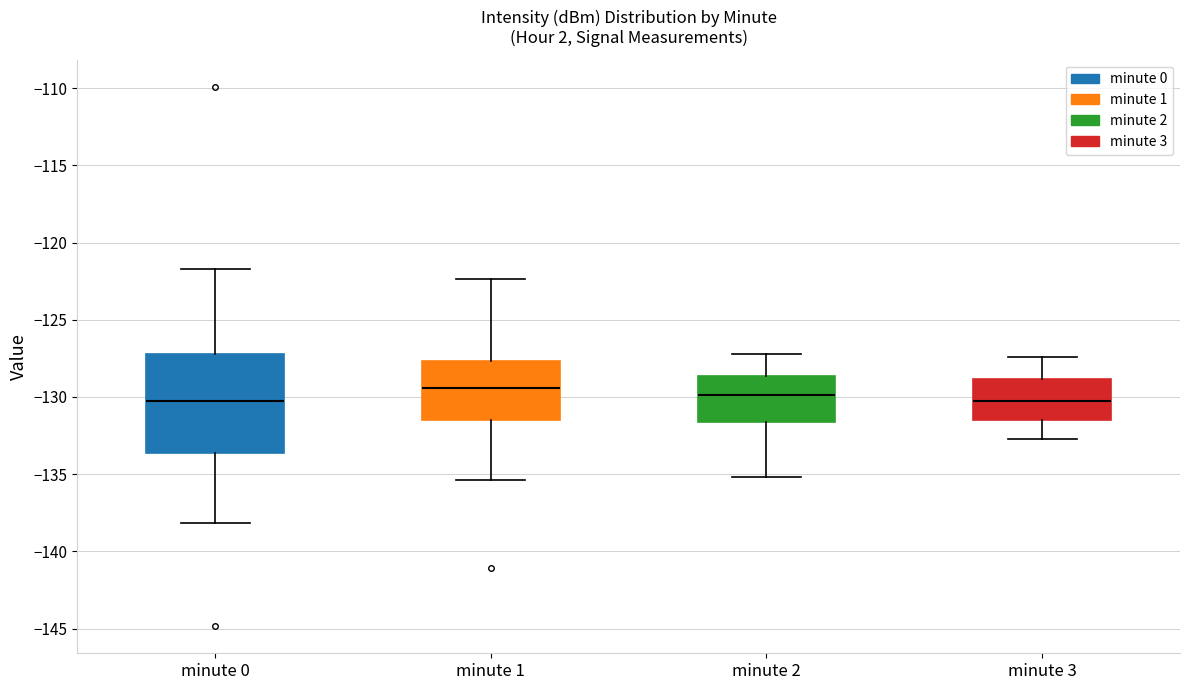

Where does the lower whisker of the box for minute 1 end on the y-axis? The values are not printed on the chart, so give them approximately, as read against the axis.

-135.5